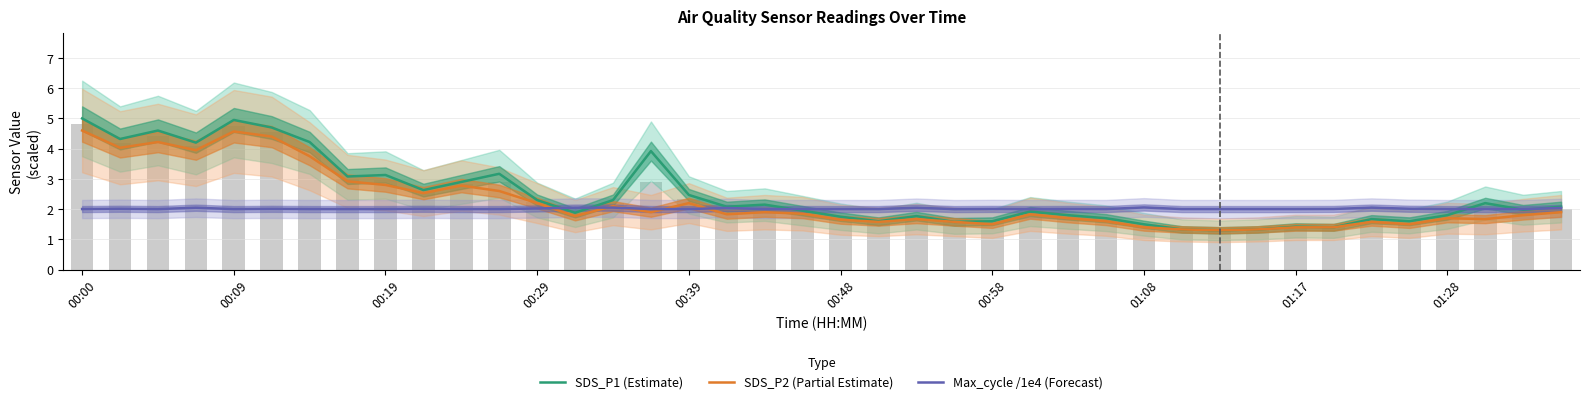

The SDS_P1 (Estimate) series shows 3.5 at 19. True or false?

False